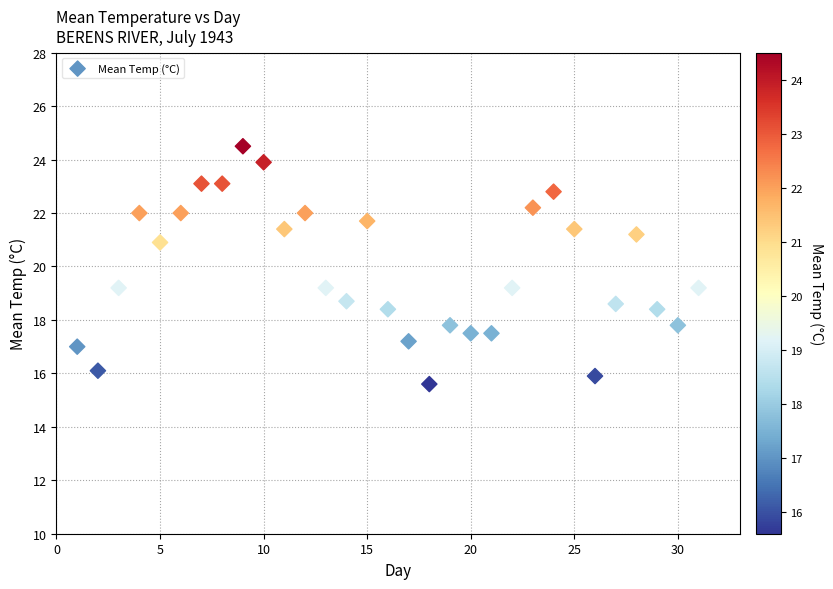

What is the range of X values (max minus min)?

30.0